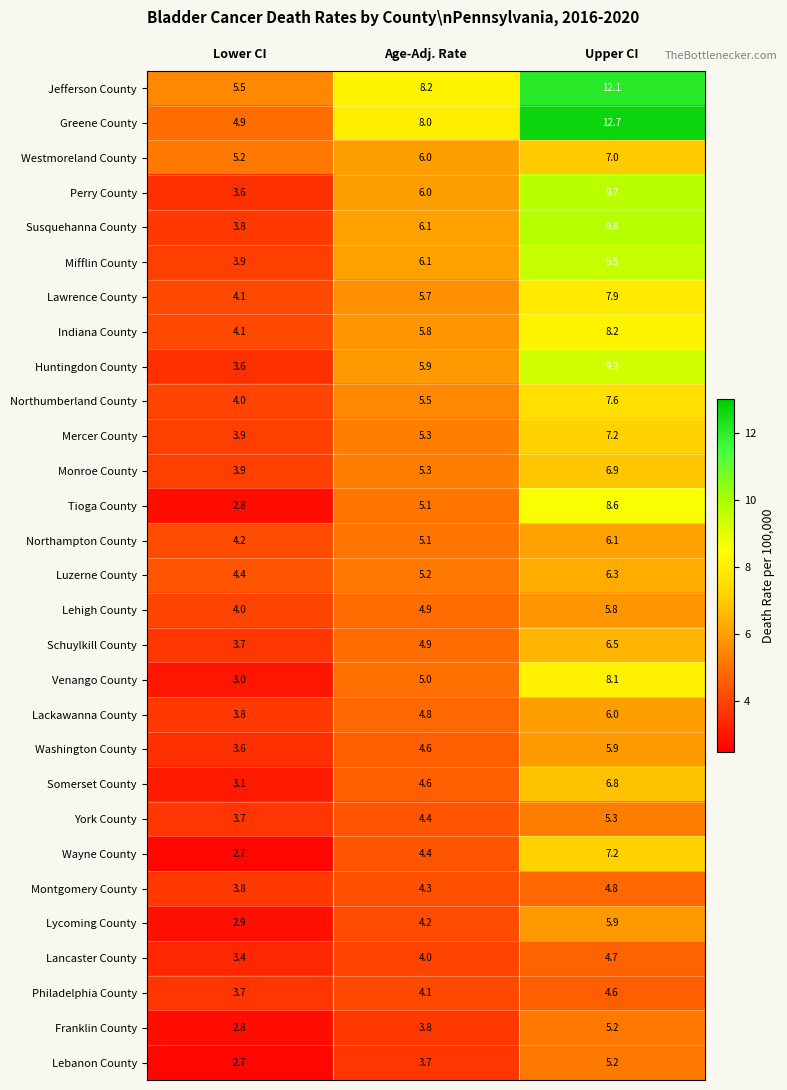

Which category has the lowest value in the Lehigh County series?

Lower CI